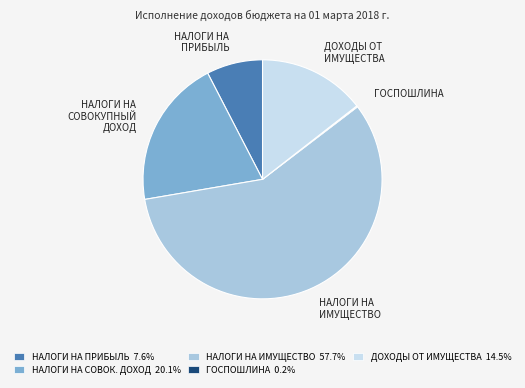

Is there a majority slice in this chart?

Yes